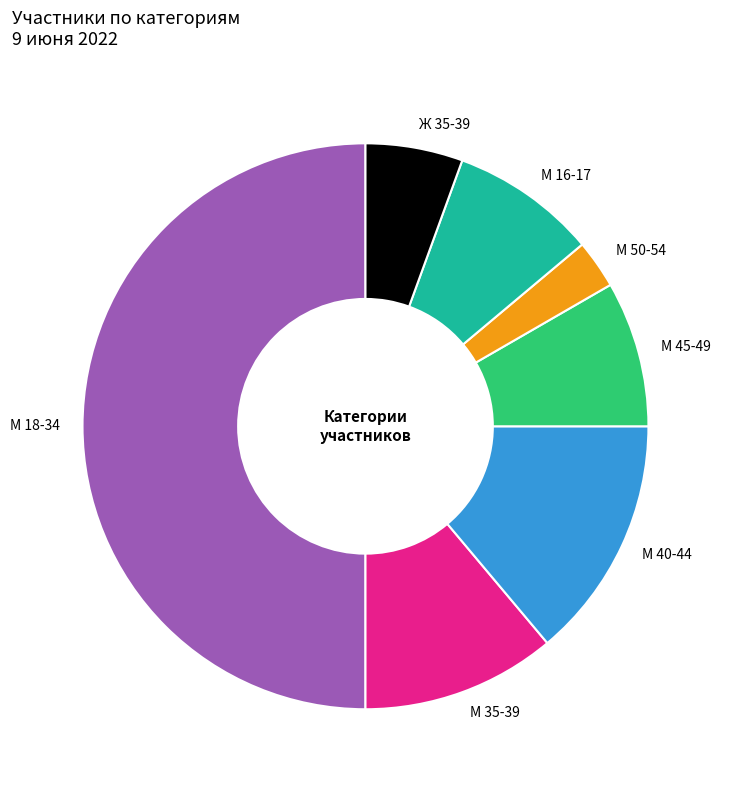

Does М 45-49 account for over 50% of the chart?

No